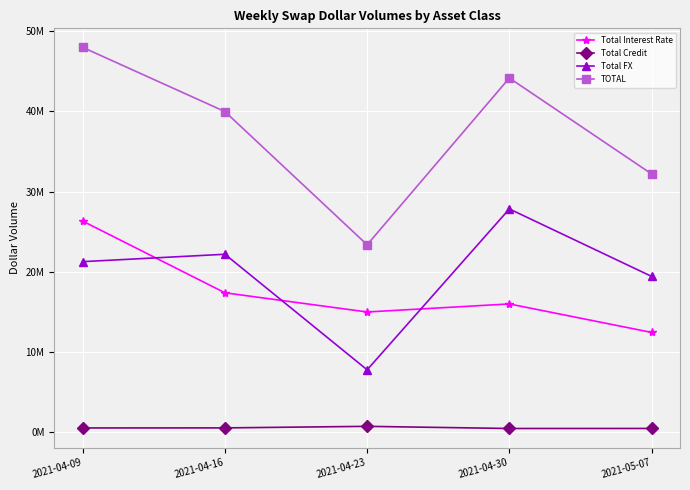

True or false: TOTAL and Total Credit intersect in this chart.

False